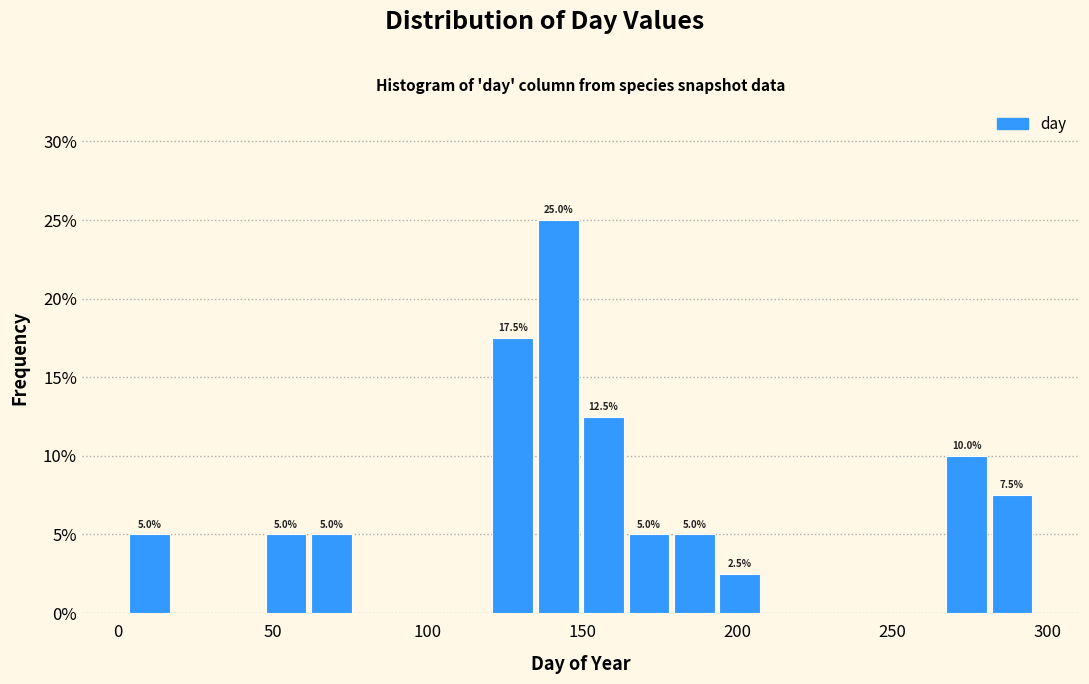

Read against the x-axis, roughly where is the centre of the tallest bar?

140